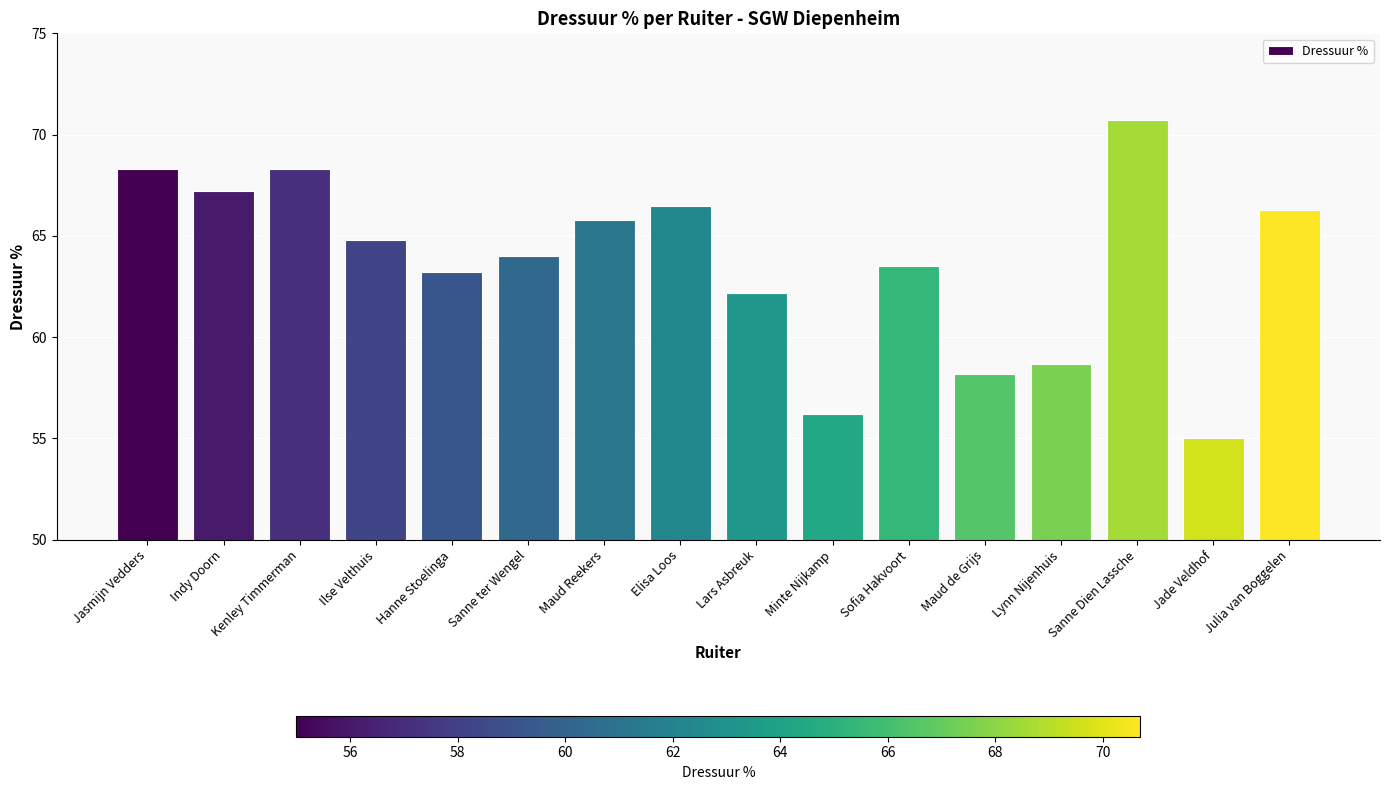

Reading right to left, transcribe all the data shown in this chart.

Julia van Boggelen=66.3	Jade Veldhof=55.0	Sanne Dien Lassche=70.7	Lynn Nijenhuis=58.7	Maud de Grijs=58.2	Sofia Hakvoort=63.5	Minte Nijkamp=56.2	Lars Asbreuk=62.2	Elisa Loos=66.5	Maud Reekers=65.8	Sanne ter Wengel=64.0	Hanne Stoelinga=63.2	Ilse Velthuis=64.8	Kenley Timmerman=68.3	Indy Doorn=67.2	Jasmijn Vedders=68.3